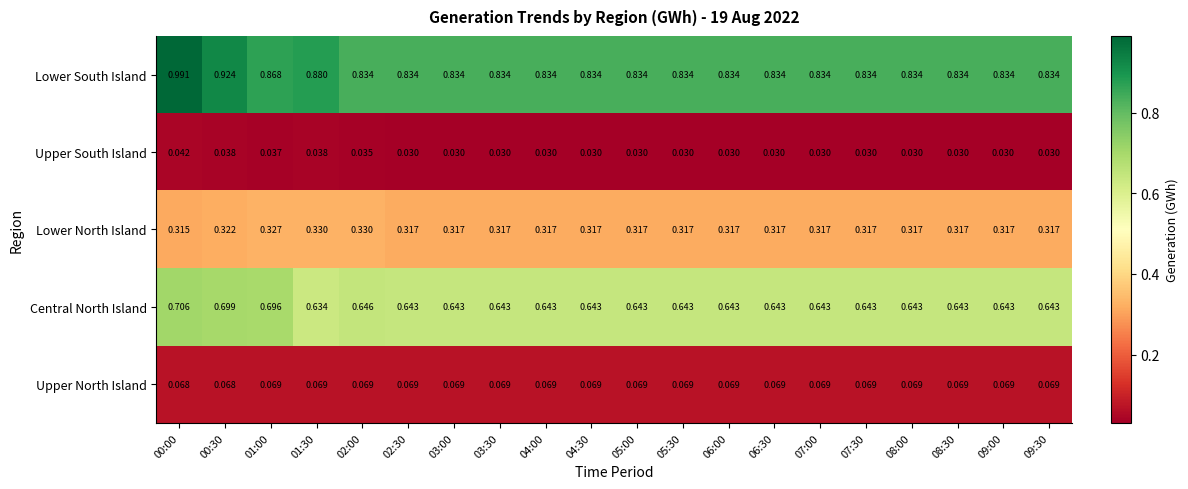

Which series has the widest spread of values?

Lower South Island